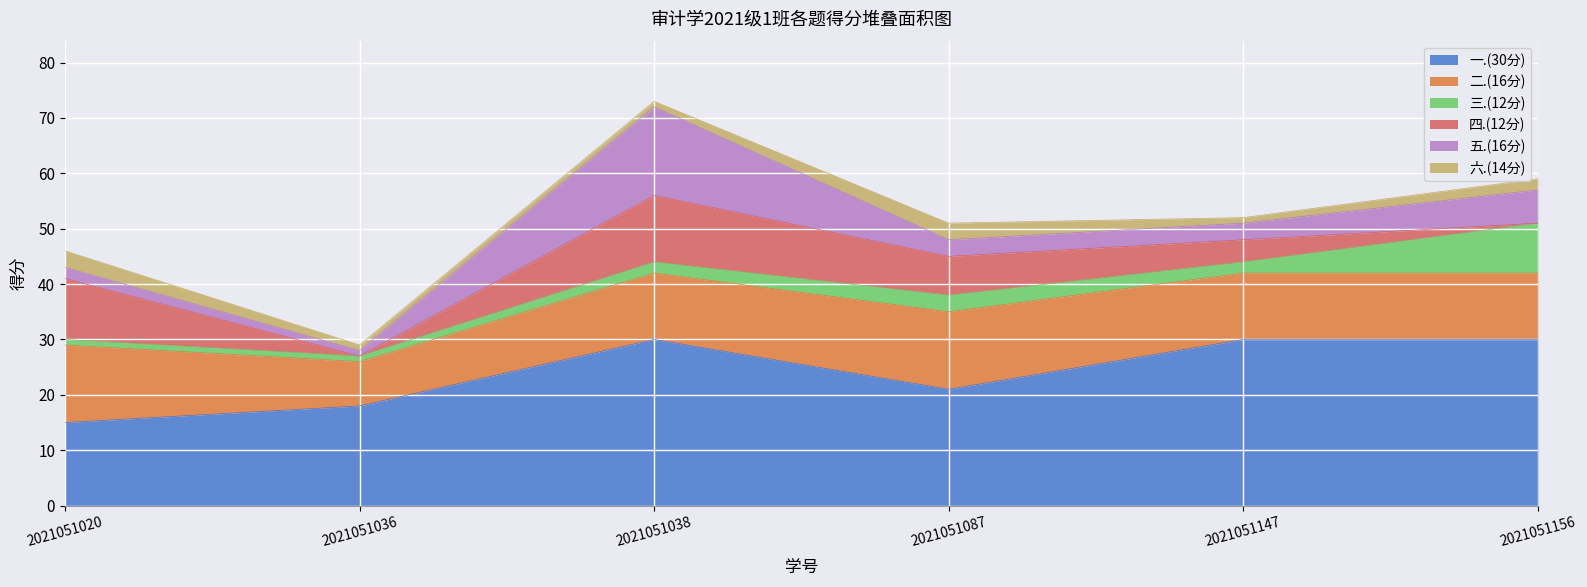

Which category has the lowest value across all series?

2021051036